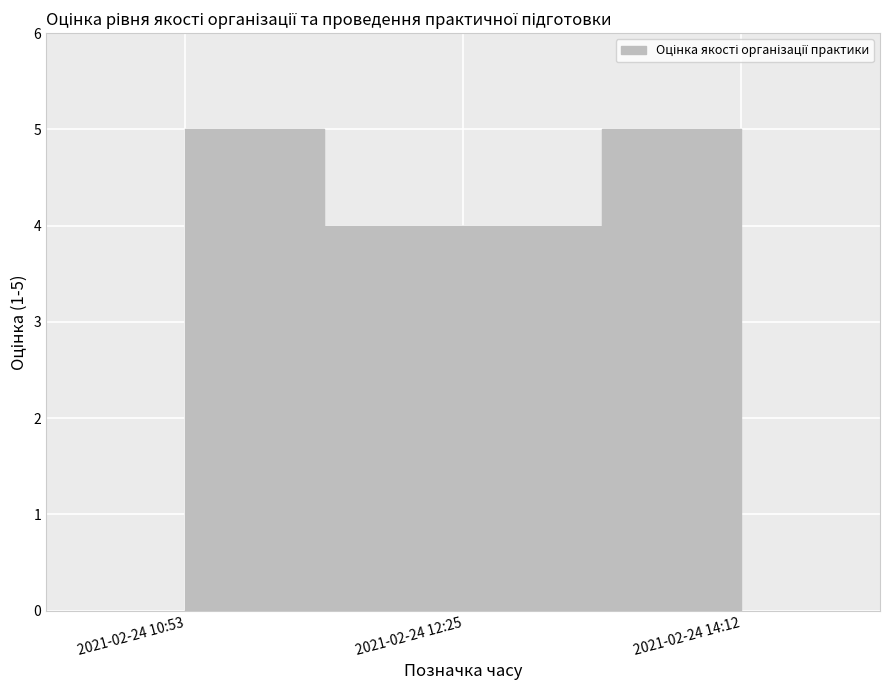

Which label corresponds to the smallest value in the chart?

2021-02-24 12:25